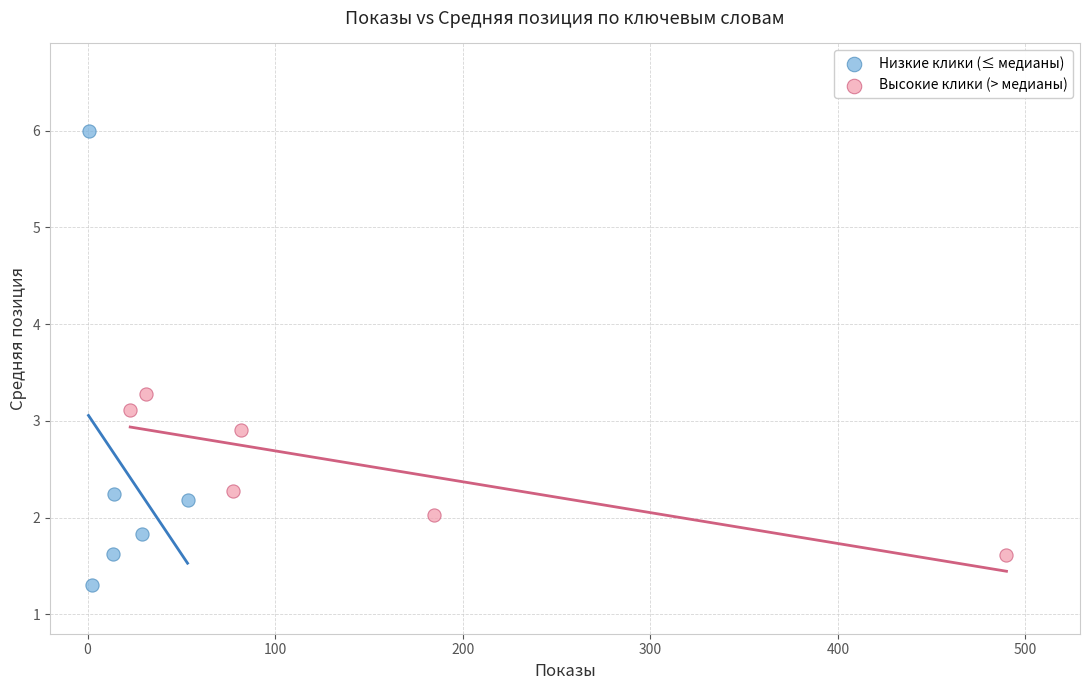

What are all the series names shown in the legend?

Низкие клики (≤ медианы), Высокие клики (> медианы)